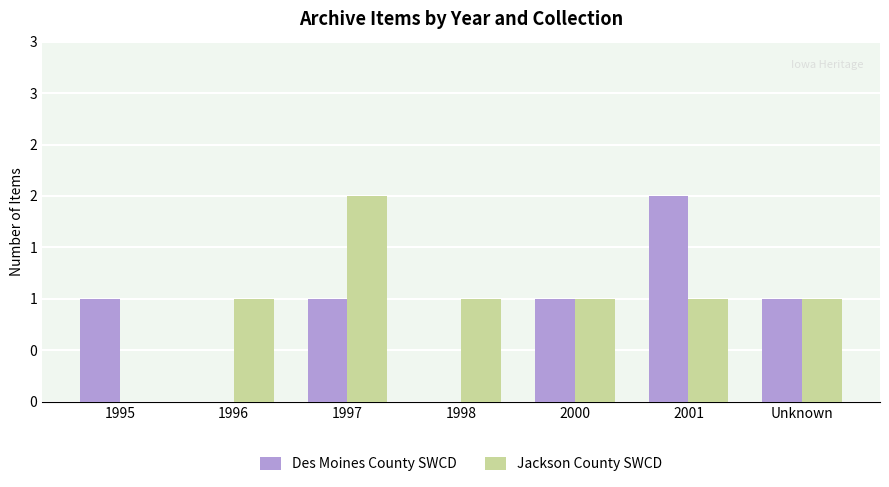

Rank the series by their average value, from lowest to highest.

Des Moines County SWCD, Jackson County SWCD